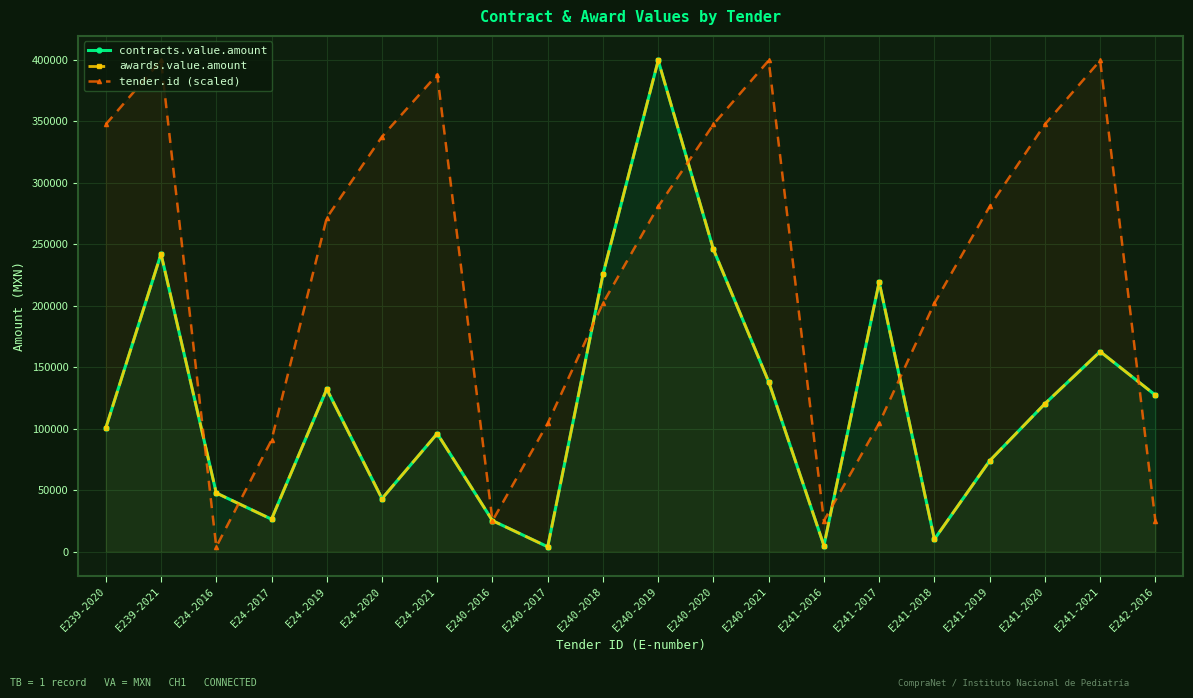

Which series changed the most between E241-2019 and E242-2016?

tender.id (scaled)